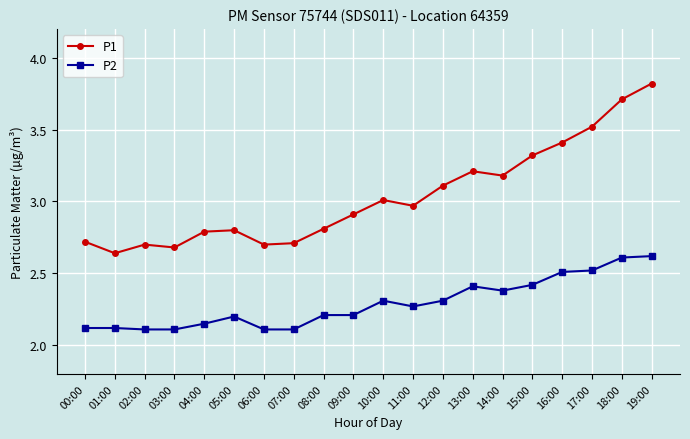

At 17:00, list the series in order from largest to smallest.

P1, P2